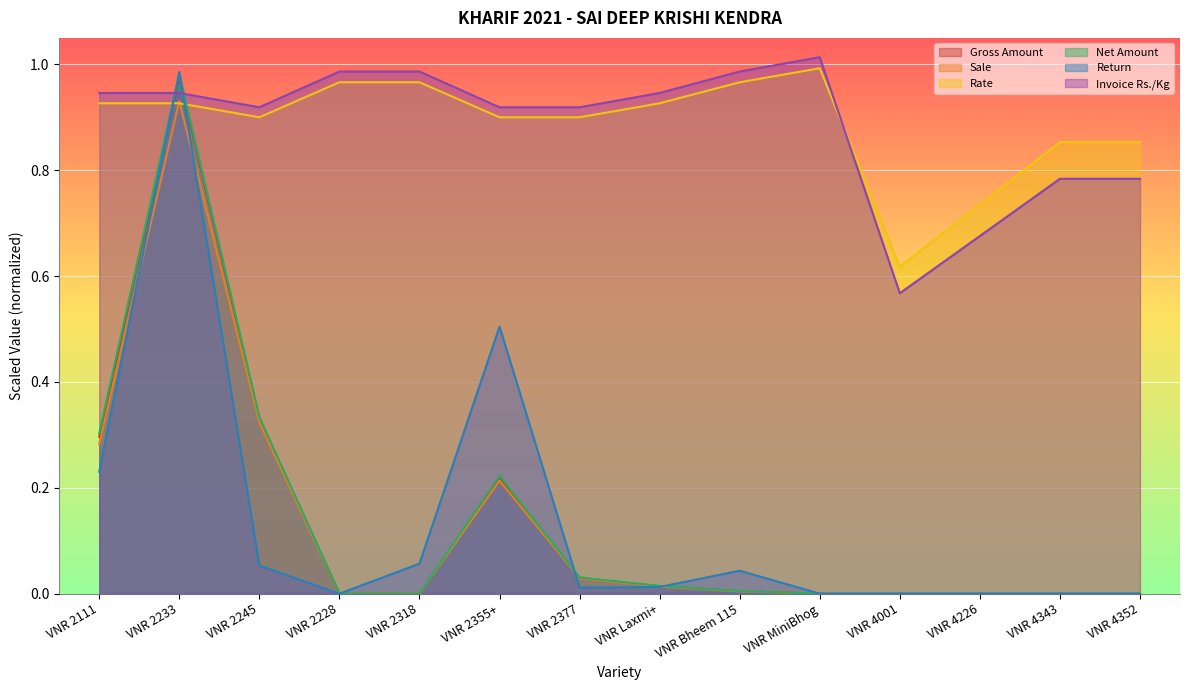

At how many categories does at least one series exceed 0?

14